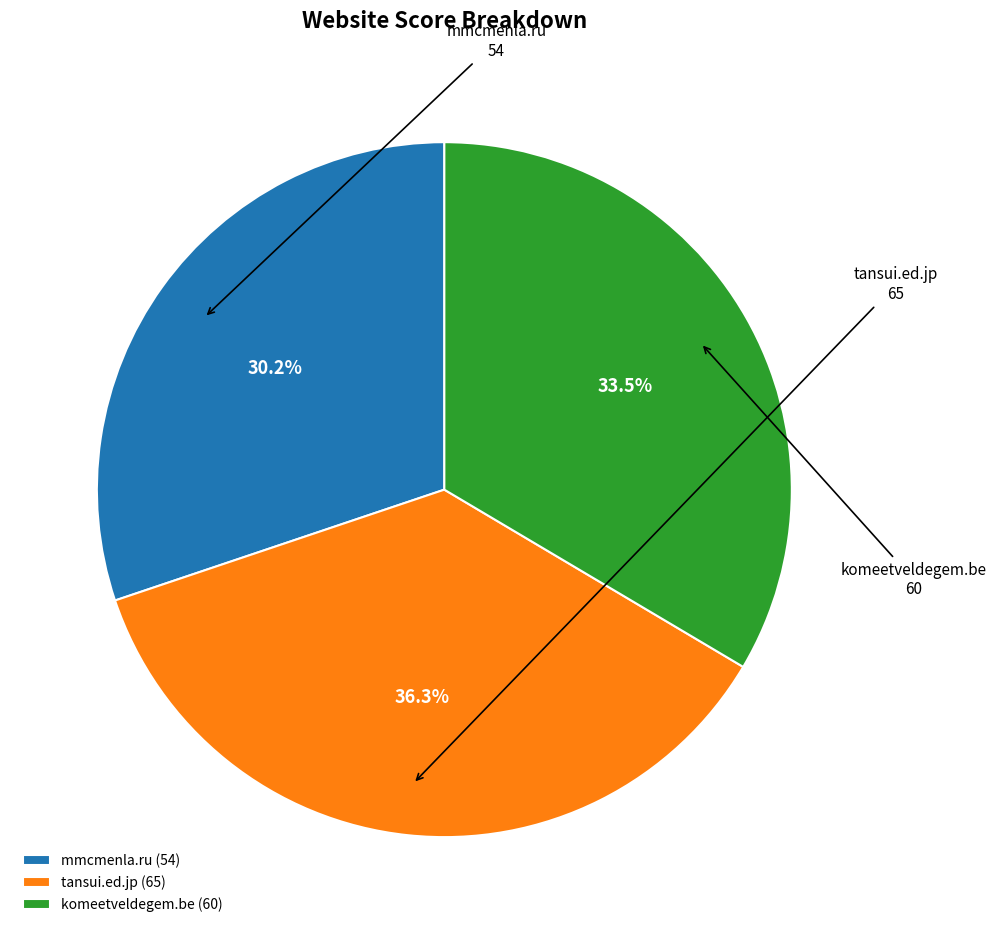

Which has a higher value, komeetveldegem.be or tansui.ed.jp?

tansui.ed.jp